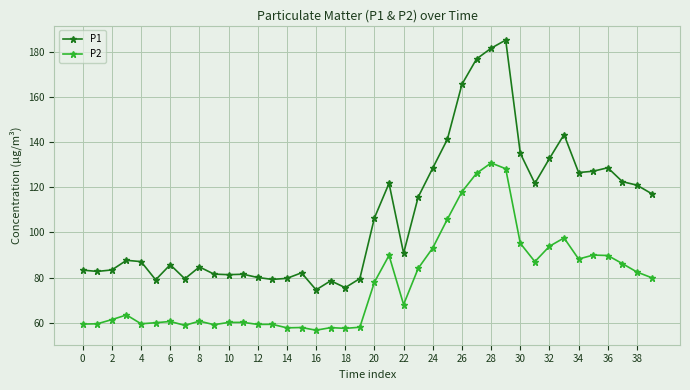

What is the value of the P1 point at the 21st from the left?

106.5